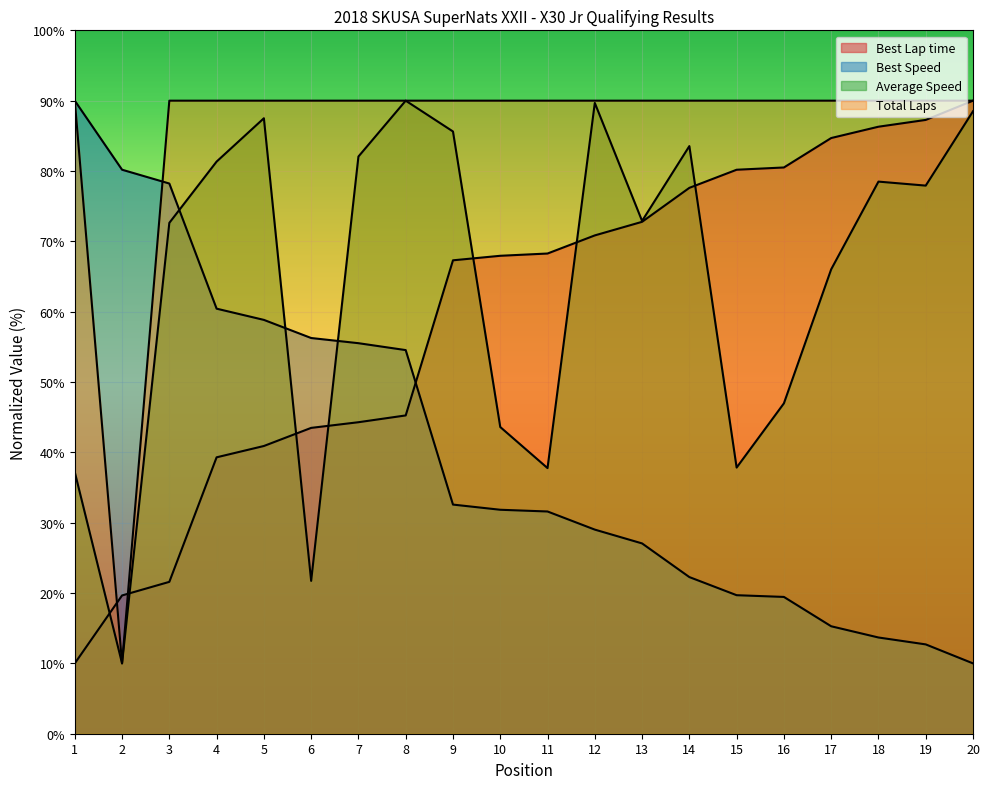

What is the lowest value of the Average Speed series?

10.0